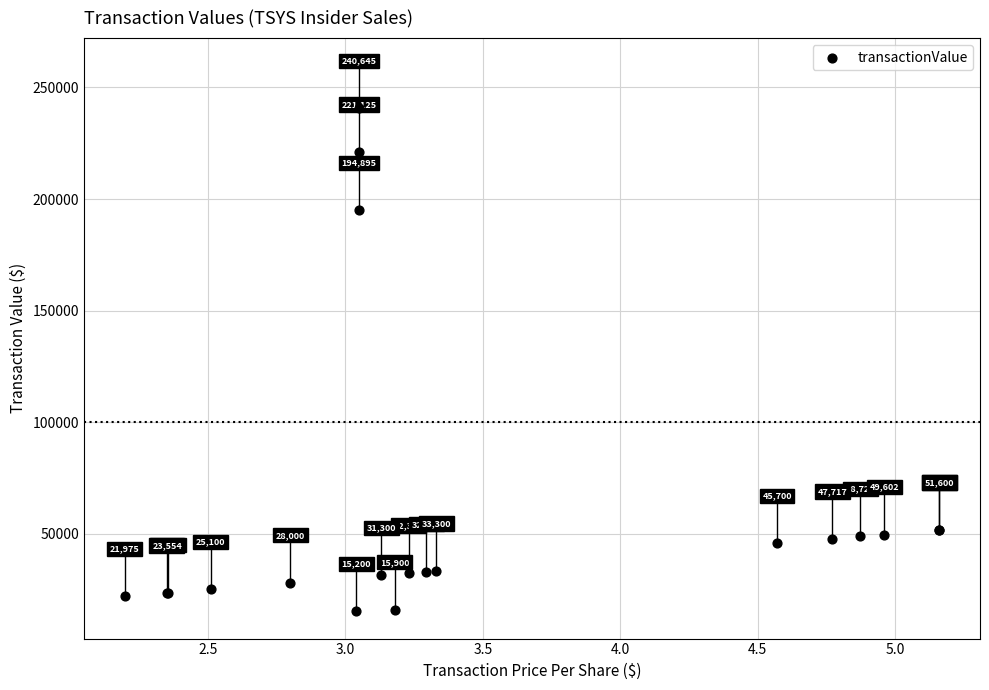

What Y value in the scatter plot is closest to 127922?

194895